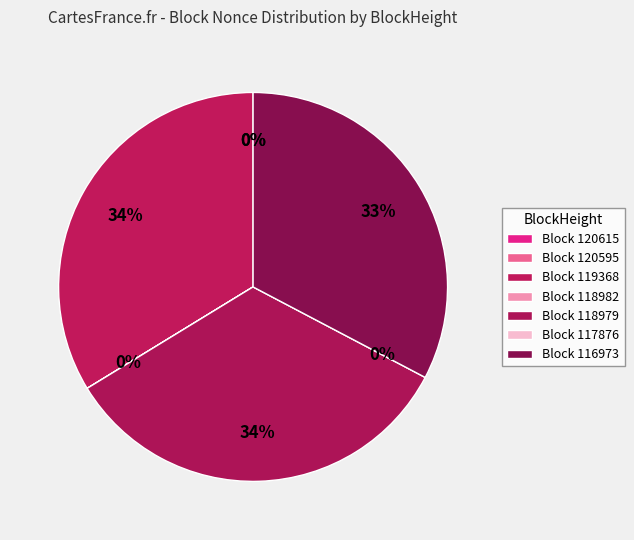

What percentage is the 119368 slice, to the nearest percent?

34%